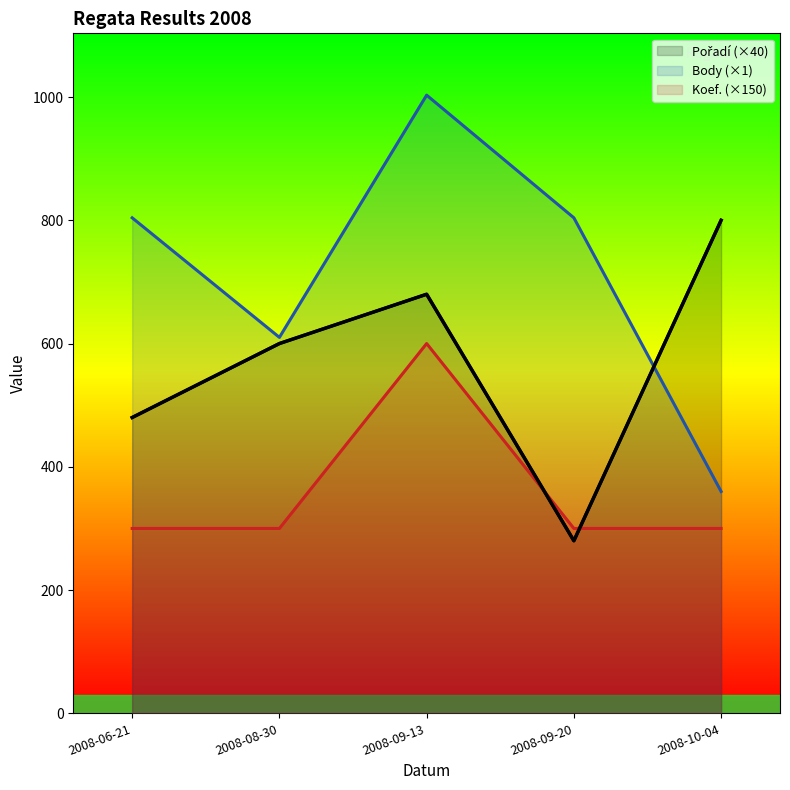

How many lines are shown in the chart?

3